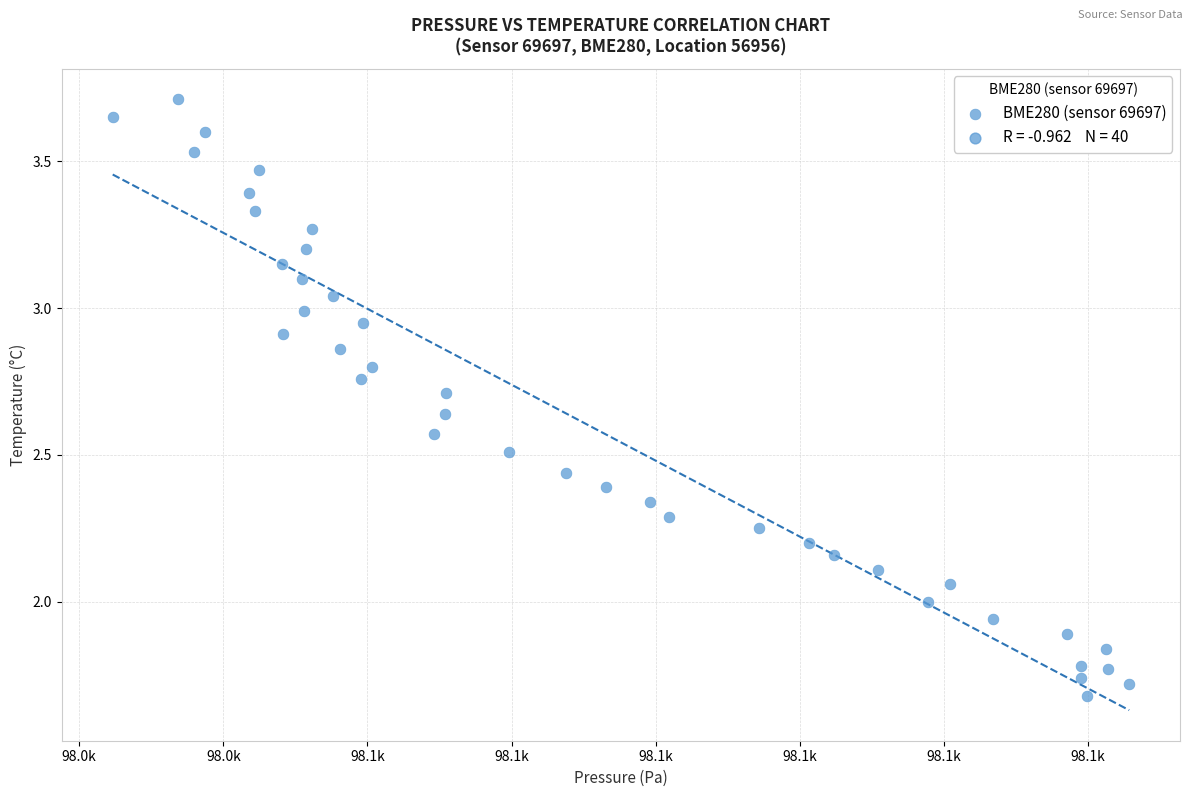

What is the range of X values (max minus min)?

70.5